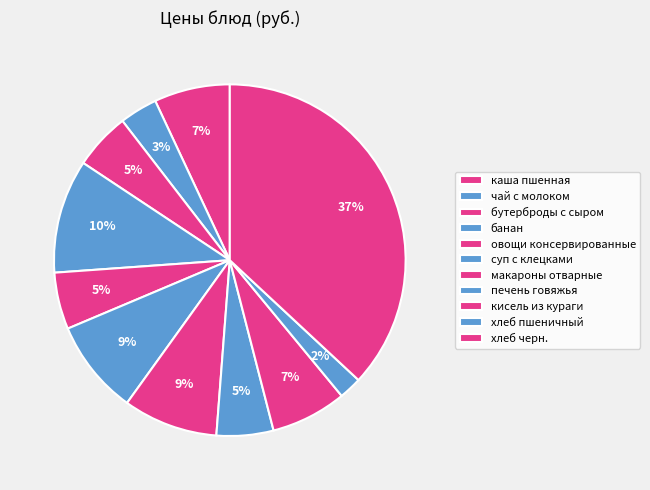

What is the total percentage of хлеб черн. and каша пшенная?

43.9%